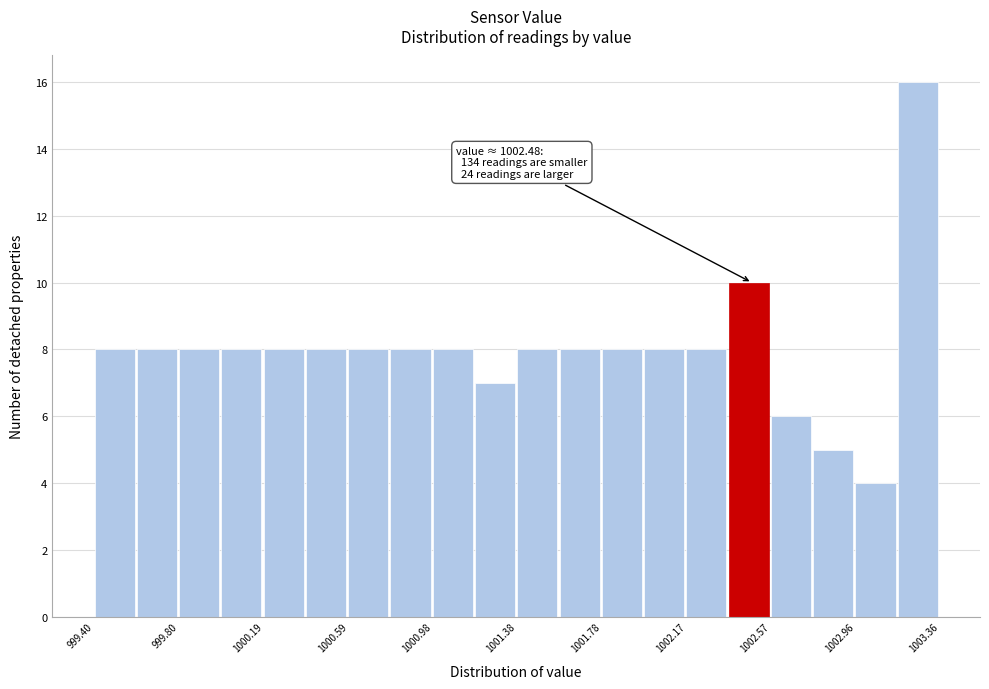

Read against the x-axis, roughly where is the centre of the tallest bar?

1003.25